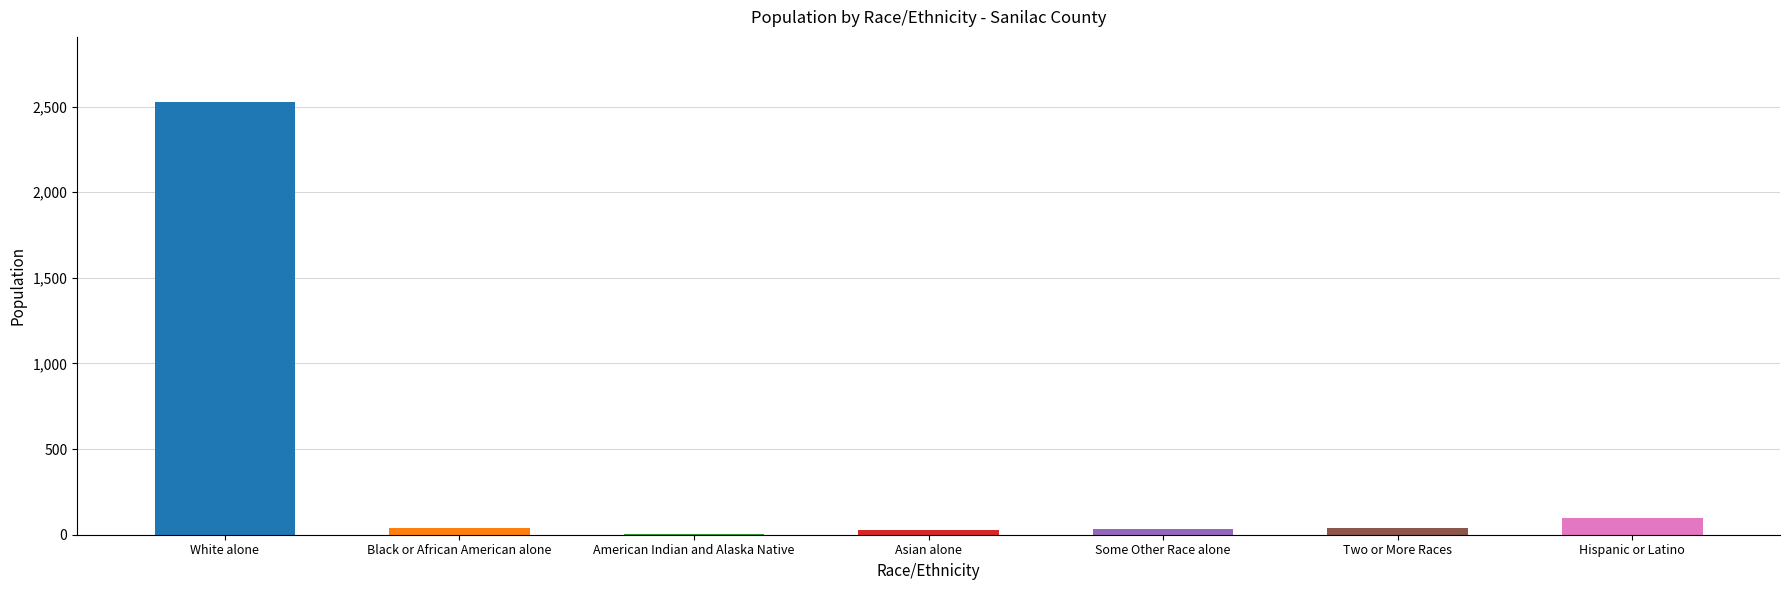

The value at White alone is 2528. True or false?

True